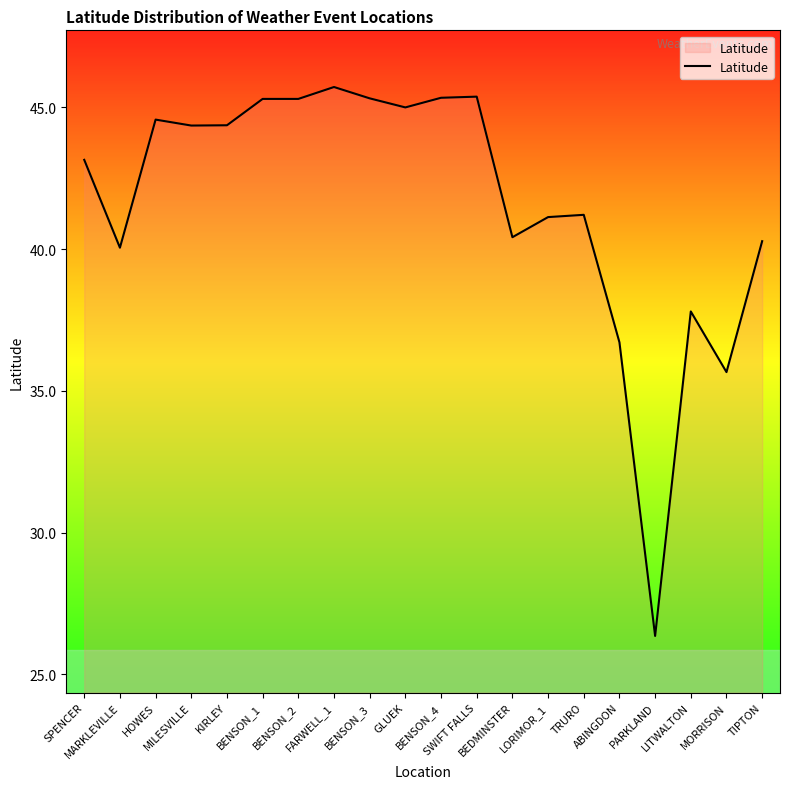

How many lines are shown in the chart?

1